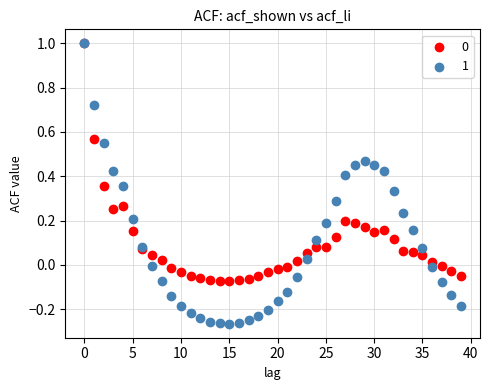

Which series has the largest Y range (max minus min)?

1